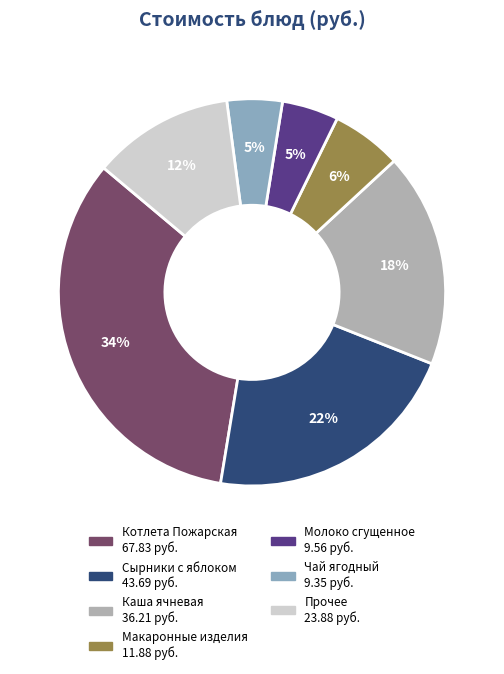

To the nearest percent, what is the average slice percentage?

14%